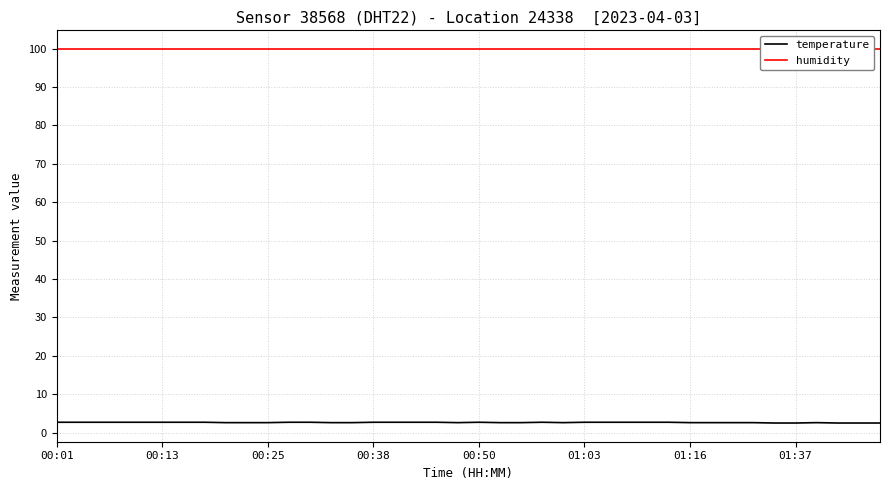

What is the maximum value for humidity?

99.9